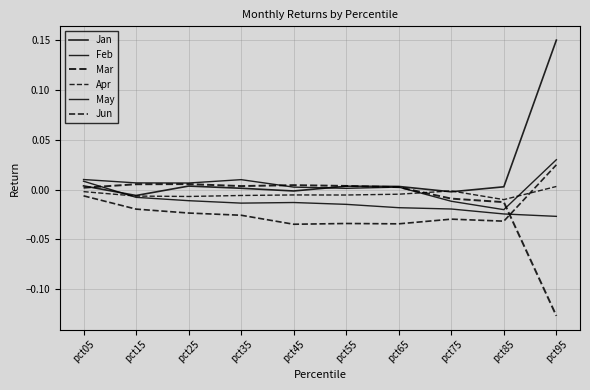

Reading left to right, transcribe all the data shown in this chart.

Jan: pct05=0.0	pct15=-0.0	pct25=0.0	pct35=0.0	pct45=-0.0	pct55=0.0	pct65=0.0	pct75=-0.0	pct85=0.0	pct95=0.2
Feb: pct05=0.0	pct15=-0.0	pct25=-0.0	pct35=-0.0	pct45=-0.0	pct55=-0.0	pct65=-0.0	pct75=-0.0	pct85=-0.0	pct95=-0.0
Mar: pct05=0.0	pct15=0.0	pct25=0.0	pct35=0.0	pct45=0.0	pct55=0.0	pct65=0.0	pct75=-0.0	pct85=-0.0	pct95=-0.1
Apr: pct05=-0.0	pct15=-0.0	pct25=-0.0	pct35=-0.0	pct45=-0.0	pct55=-0.0	pct65=-0.0	pct75=-0.0	pct85=-0.0	pct95=0.0
May: pct05=0.0	pct15=0.0	pct25=0.0	pct35=0.0	pct45=0.0	pct55=0.0	pct65=0.0	pct75=-0.0	pct85=-0.0	pct95=0.0
Jun: pct05=-0.0	pct15=-0.0	pct25=-0.0	pct35=-0.0	pct45=-0.0	pct55=-0.0	pct65=-0.0	pct75=-0.0	pct85=-0.0	pct95=0.0